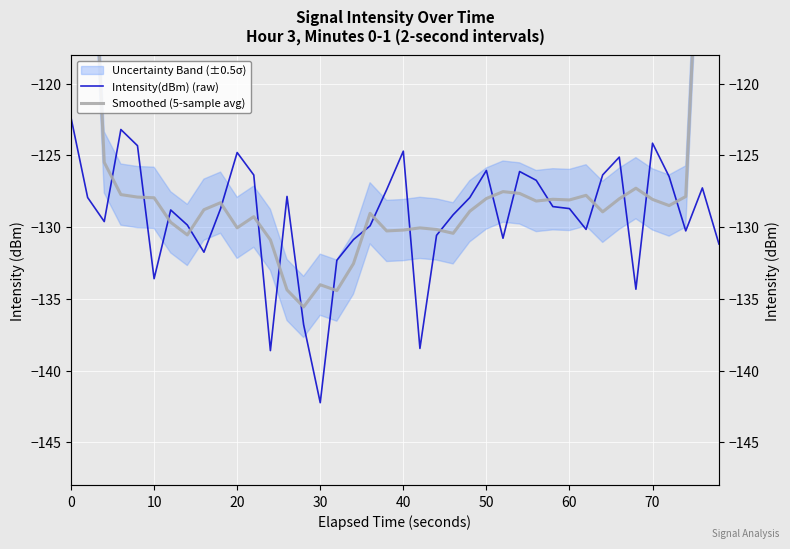

What is the average value of the Smoothed (5-sample avg) series?

-125.4